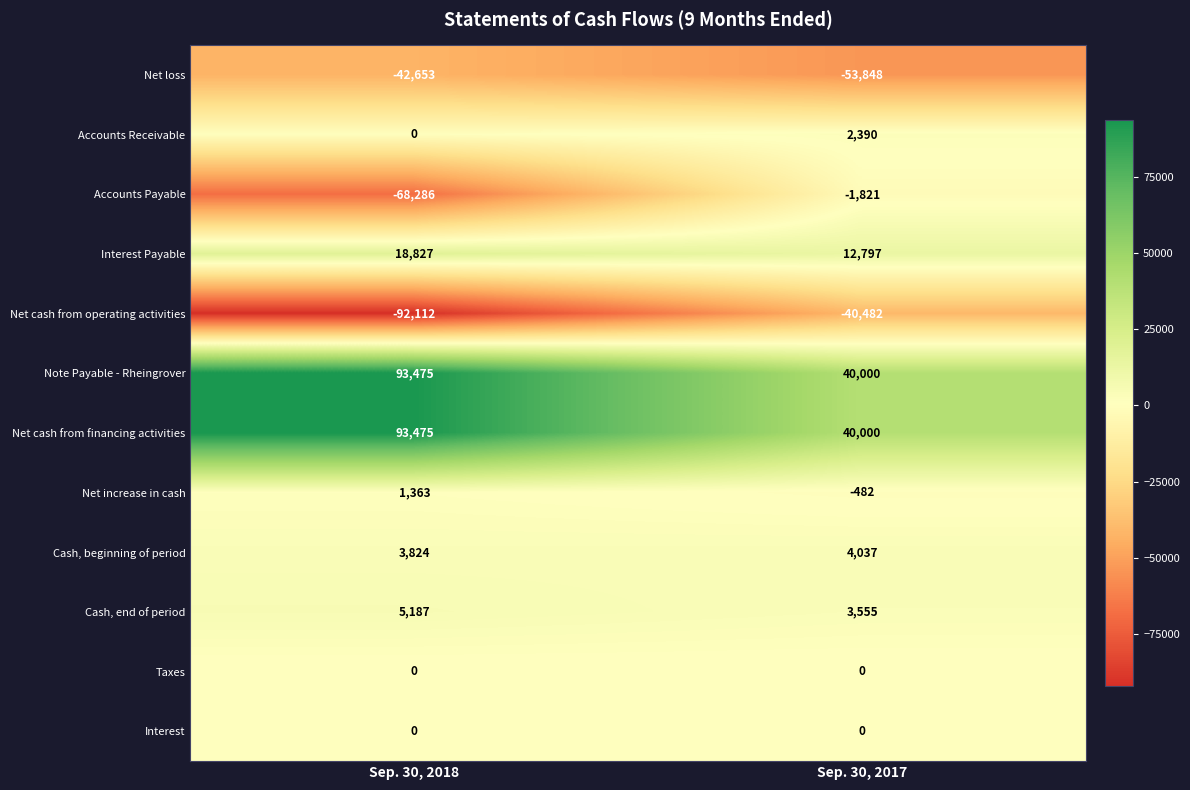

What is the spread (max minus min) of values at Sep. 30, 2018?

185587